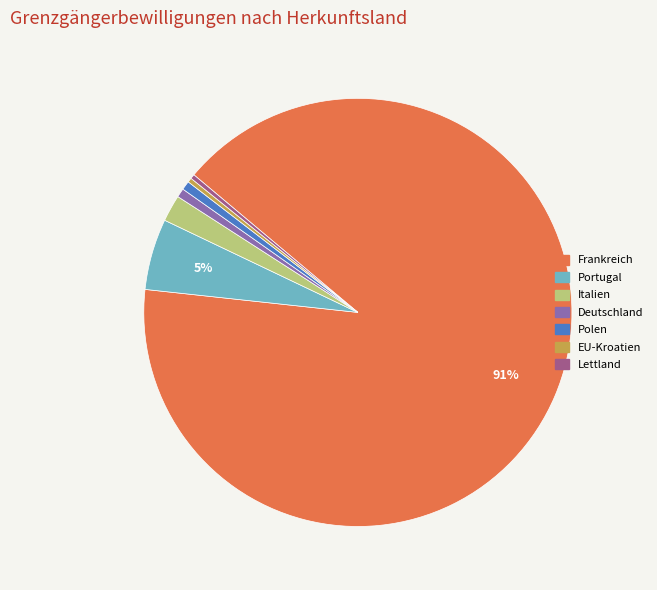

To the nearest percent, what is the average slice percentage?

14%